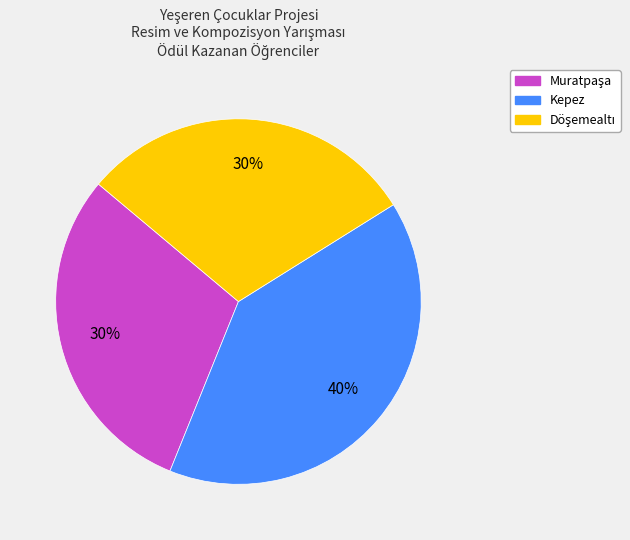

To the nearest percent, what is the average slice percentage?

33%